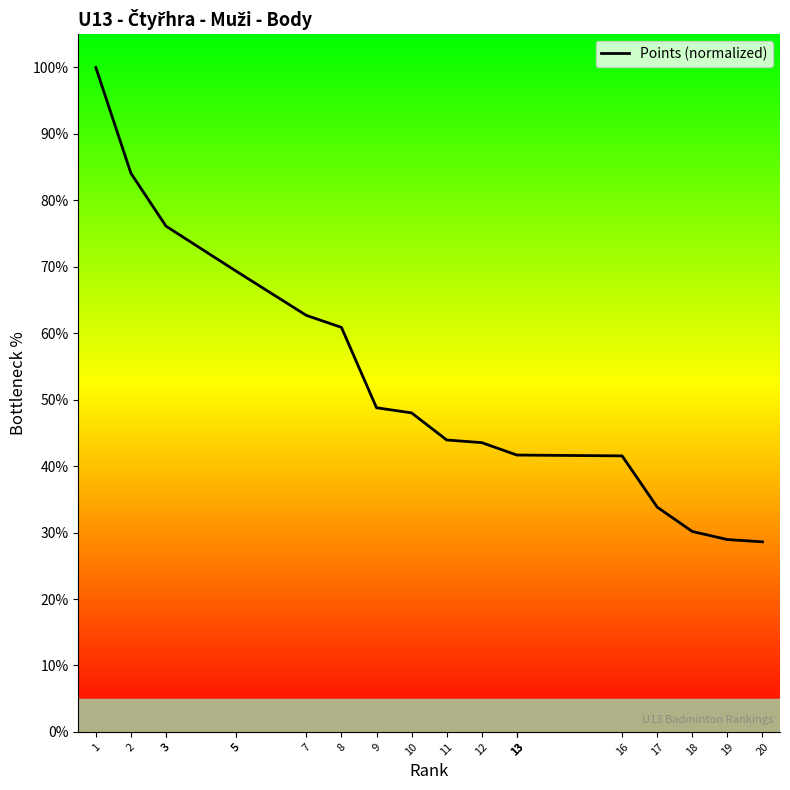

At which category does the chart reach its peak across all series?

1